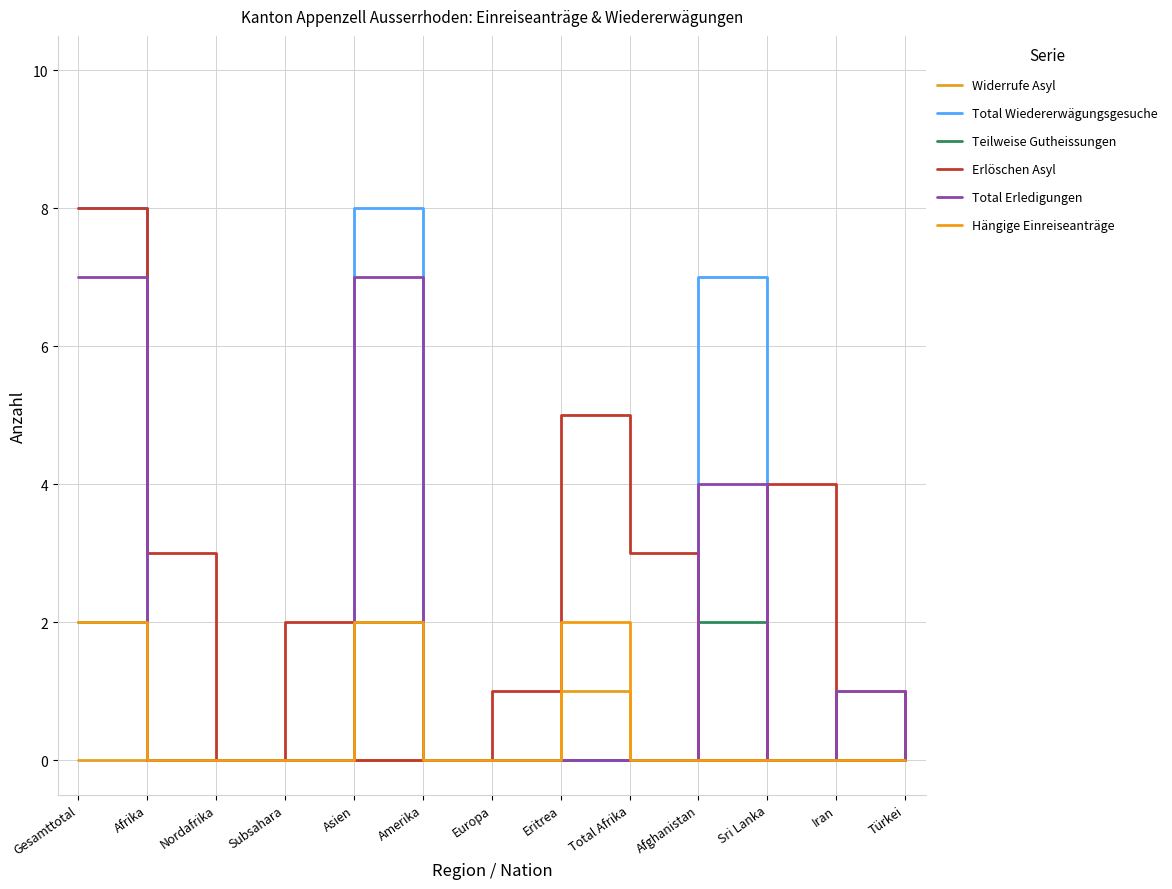

Which series has the largest total across all categories?

Erlöschen Asyl